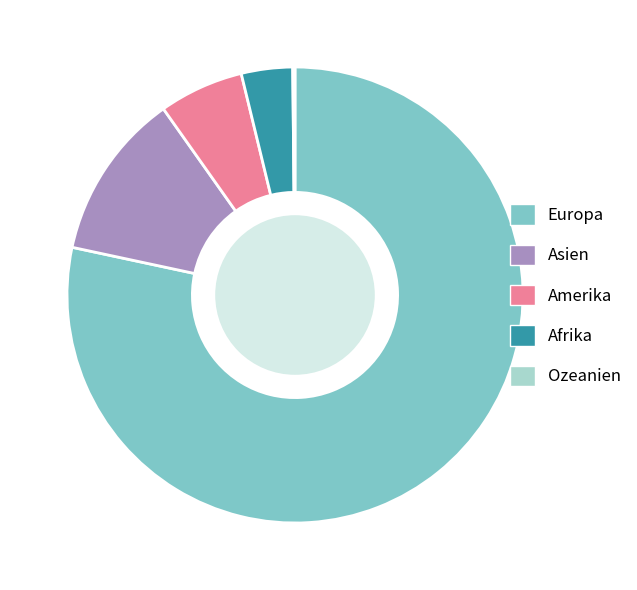

What is the largest slice in the pie chart?

Europa